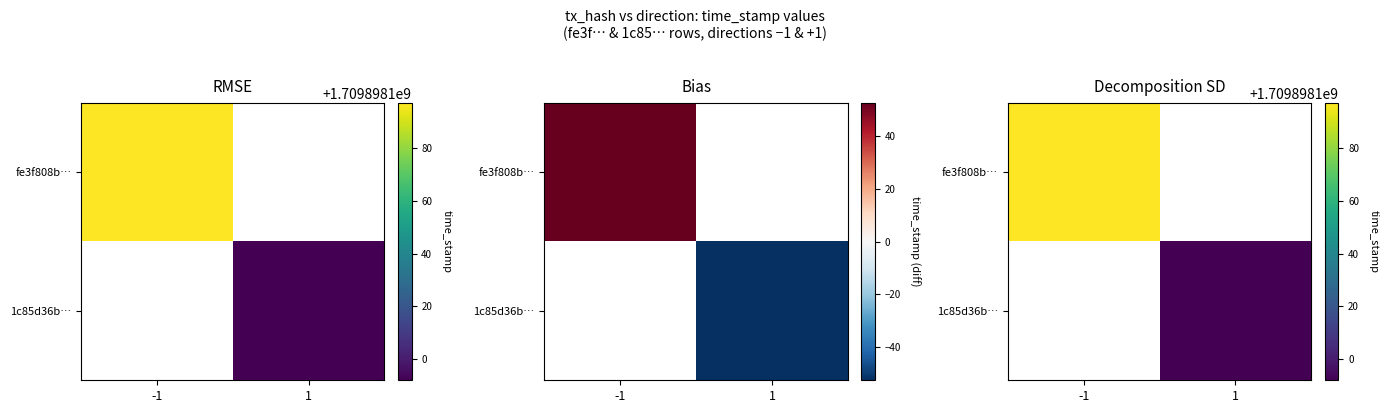

Is it true that fe3f808bdfe6aff6705a92bacb5a660b1b34da1 equals -1 at direction?

True